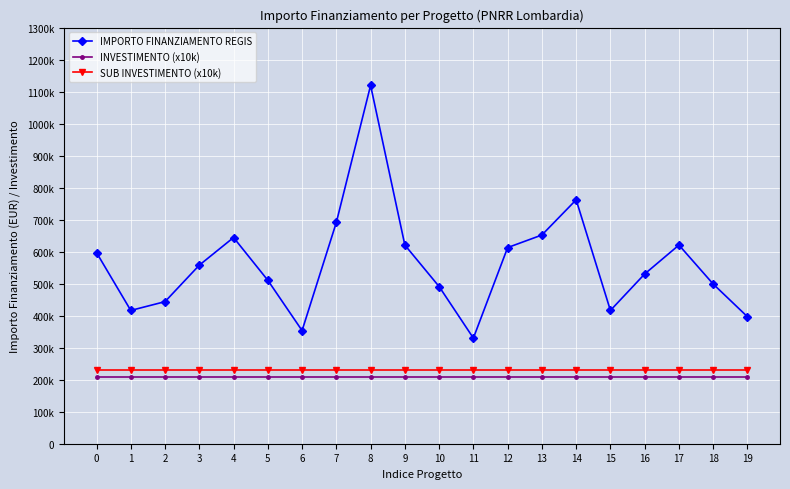

What are all the series names shown in the legend?

IMPORTO FINANZIAMENTO REGIS, INVESTIMENTO (x10k), SUB INVESTIMENTO (x10k)